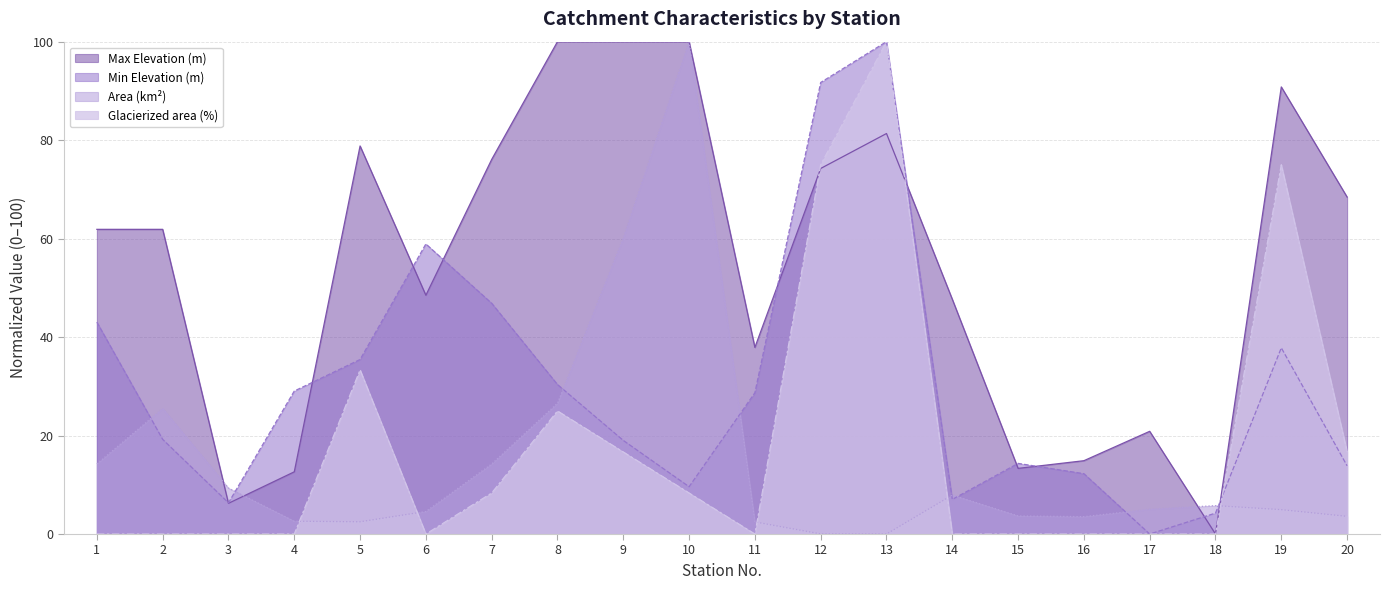

What is the difference between the maximum and minimum values in the Area (km2) series?

100.0